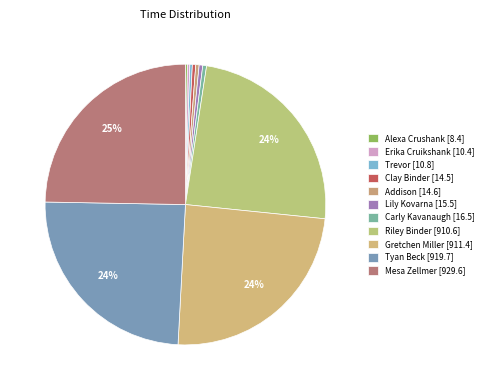

The Trevor slice represents 0% of the pie. True or false?

True